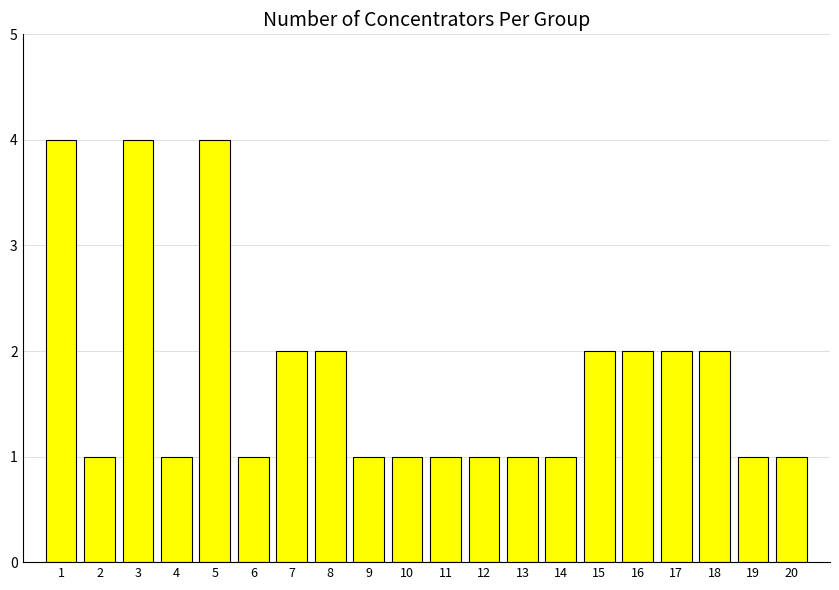

Count the number of data series in this chart.

1